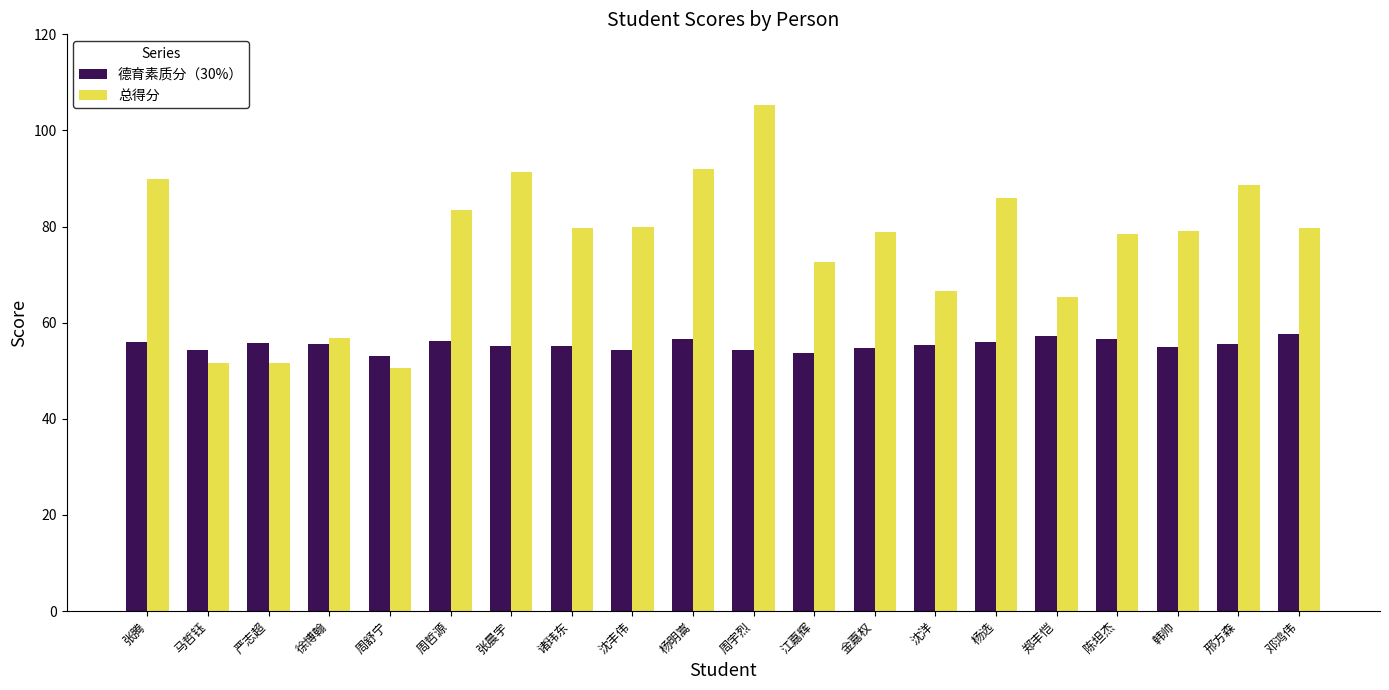

What is the maximum value shown in the chart?

105.3